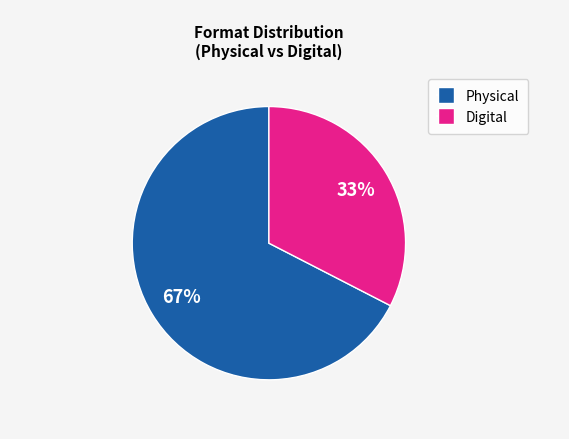

Is there any slice that represents more than half of the pie?

Yes